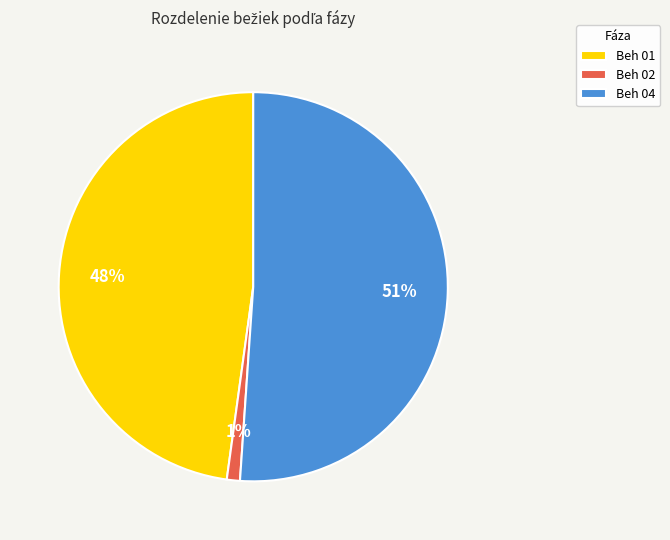

To the nearest percent, what portion does Beh 04 represent?

51%